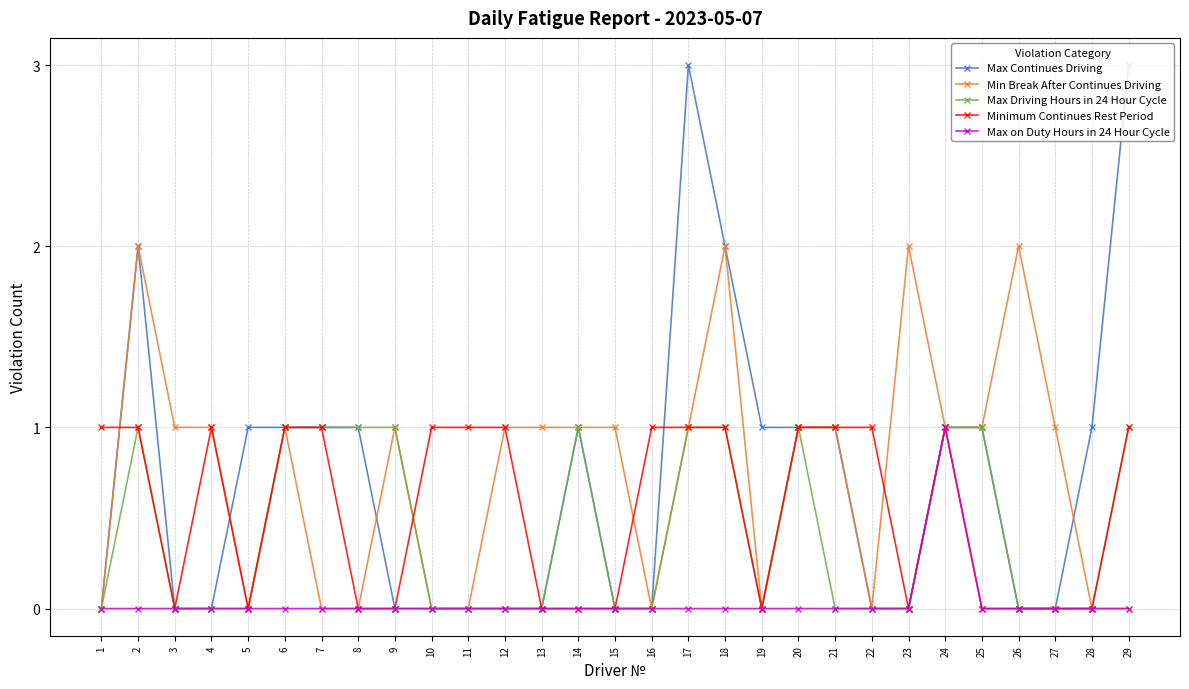

What is the value of the Min Break After Continues Driving point at the 14th from the left?

1